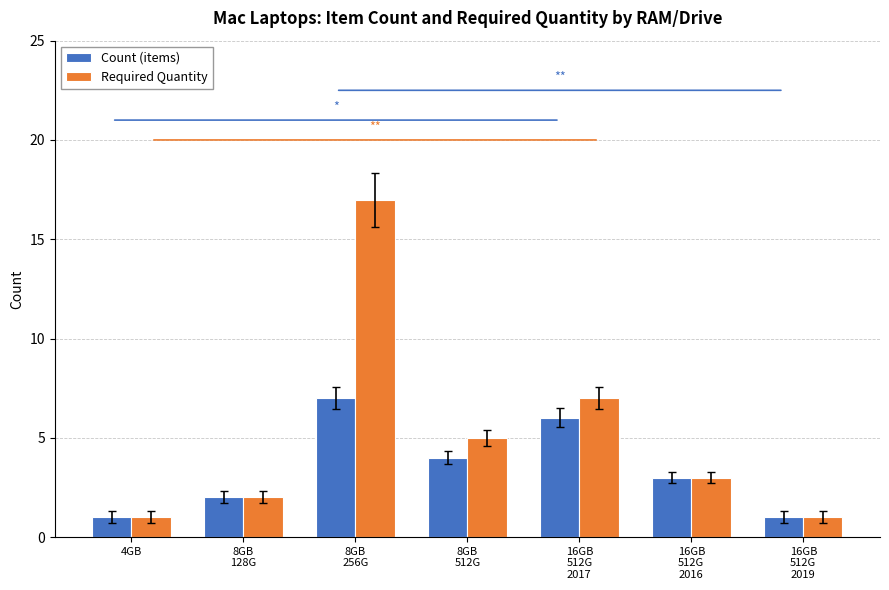

How many data points in Count (items) are less than 3?

3